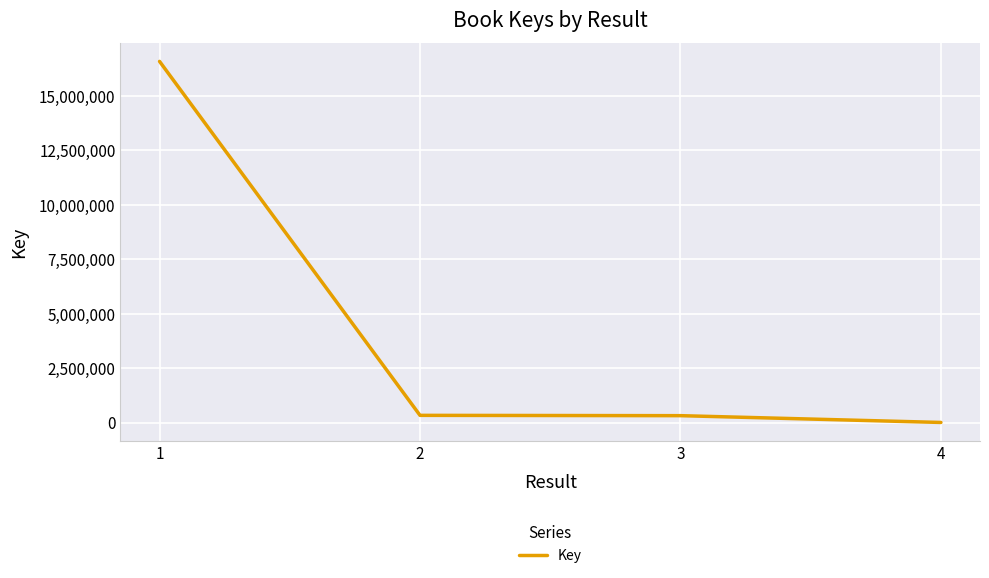

What is the difference between the maximum and second lowest values?

16275861